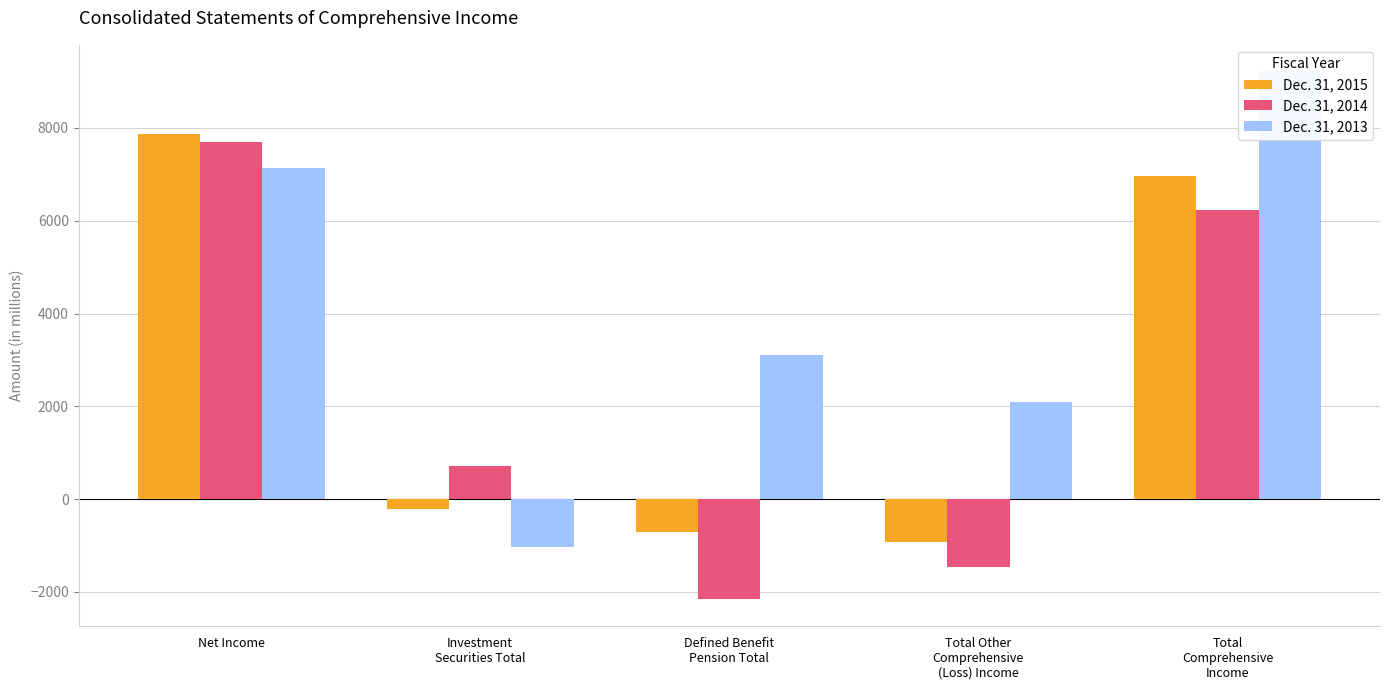

The Dec. 31, 2013 series shows -231 at Investment
Securities Total. True or false?

False